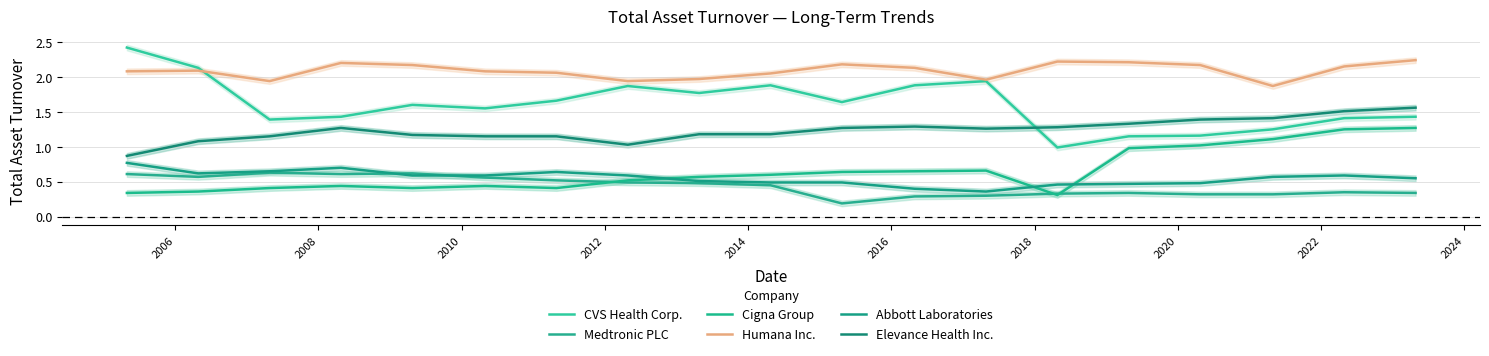

What is the spread (max minus min) of values at 2016?

1.7